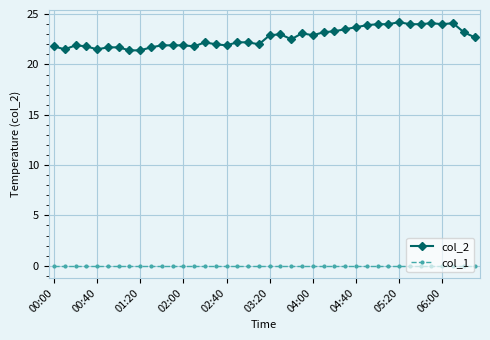

List the series in order of their peak value, highest first.

col_2, col_1